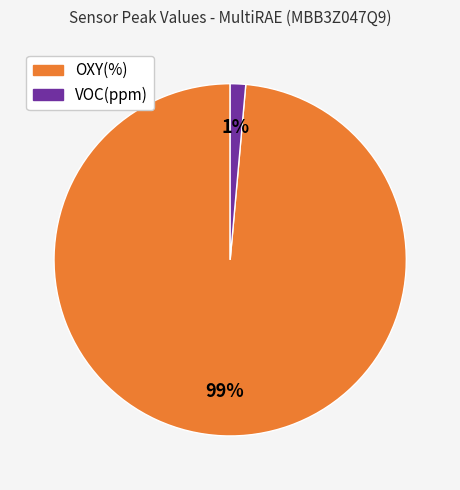

Is there a majority slice in this chart?

Yes